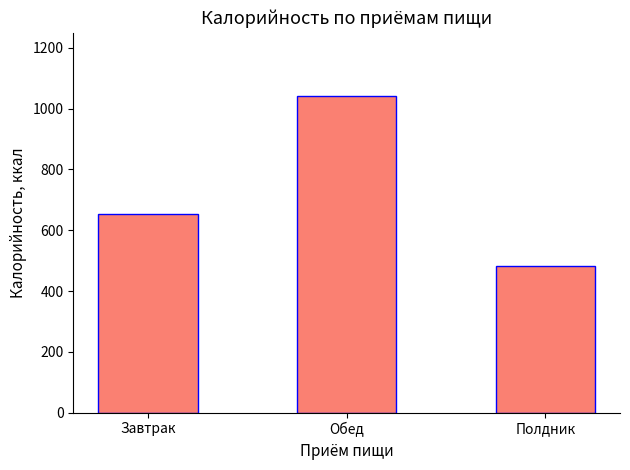

Which label corresponds to the largest value in the chart?

Обед